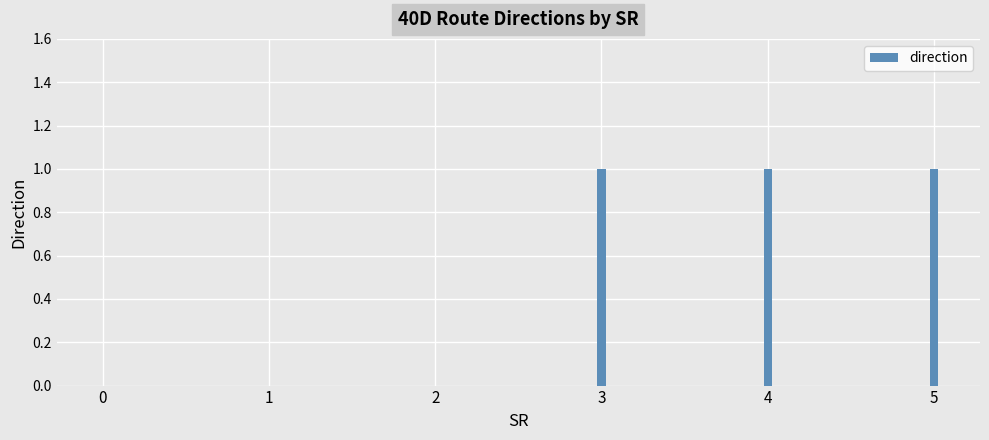

Reading right to left, transcribe all the data shown in this chart.

1	1	1	0	0	0